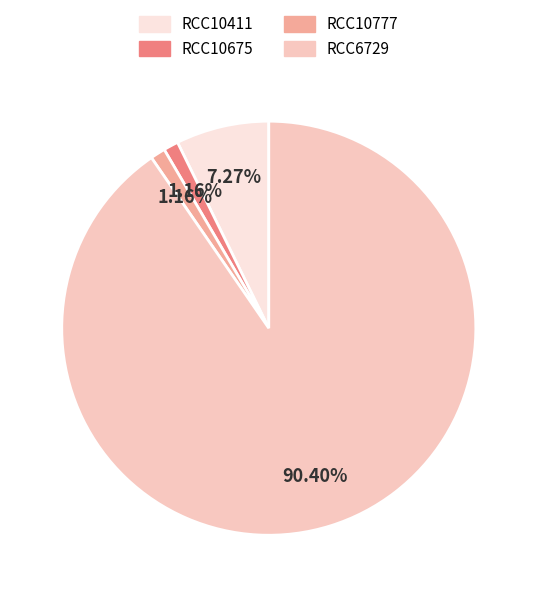

Between RCC10411 and RCC10777, which is larger?

RCC10411